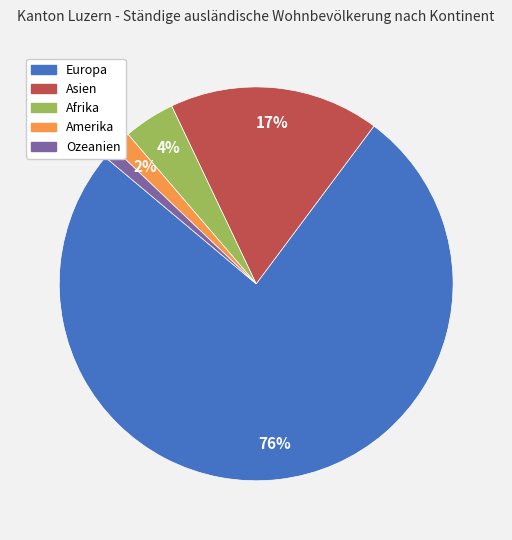

Which category has the smallest portion of the pie?

Ozeanien